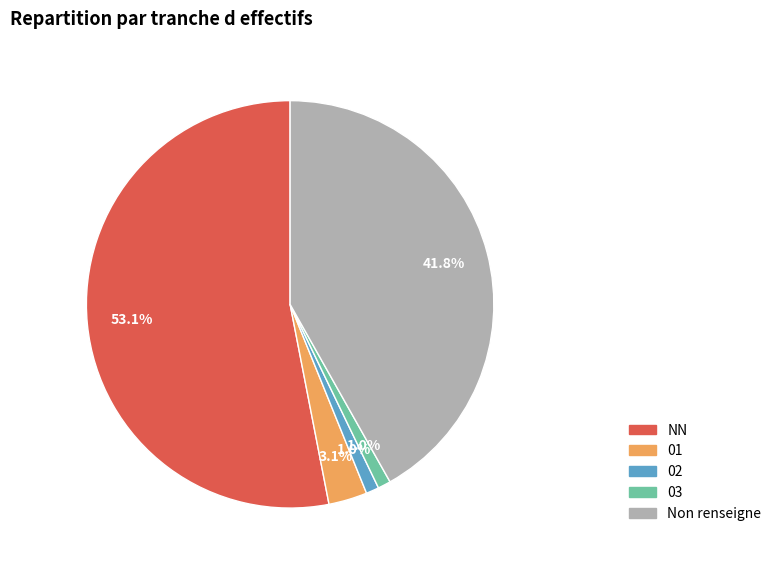

Which category accounts for the majority?

NN